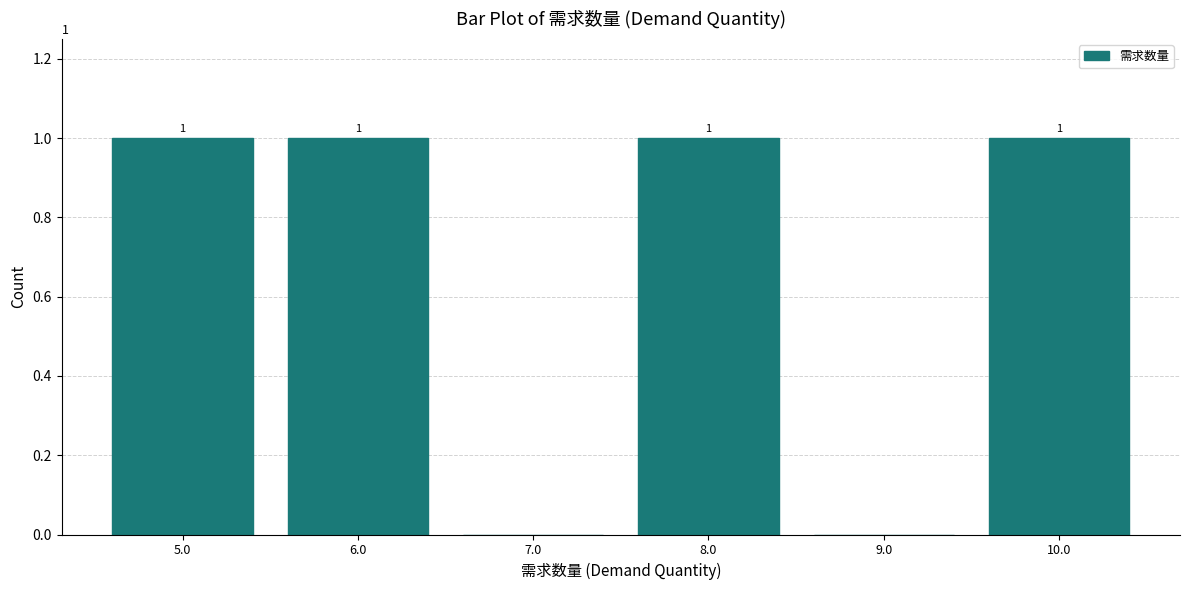

Reading left to right, what are all the values shown in this chart?

5.0=1	6.0=1	7.0=0	8.0=1	9.0=0	10.0=1